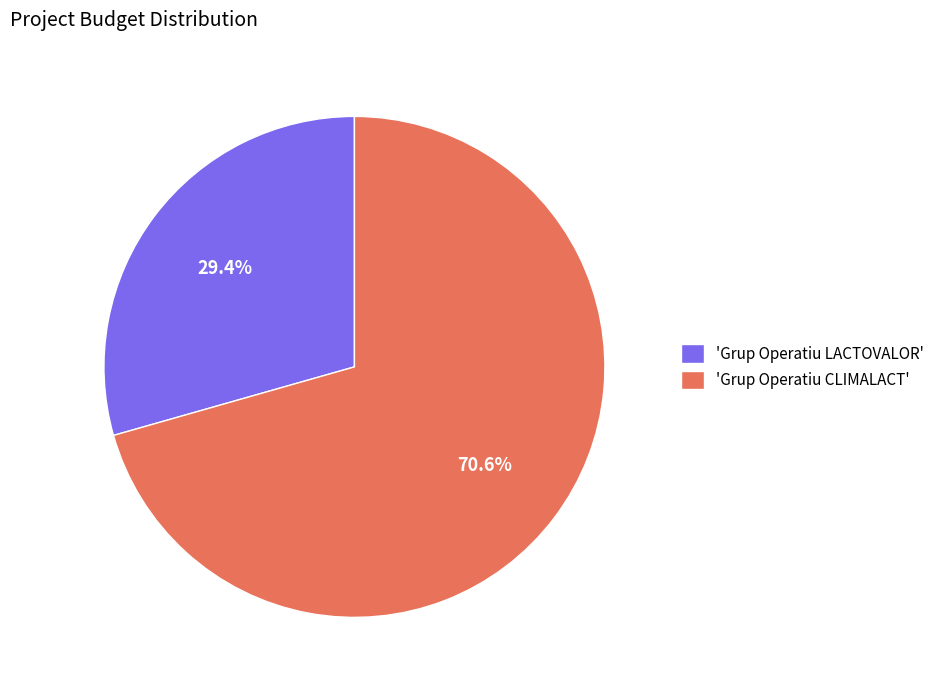

What is the total percentage of 'Grup Operatiu CLIMALACT' and 'Grup Operatiu LACTOVALOR'?

100.0%